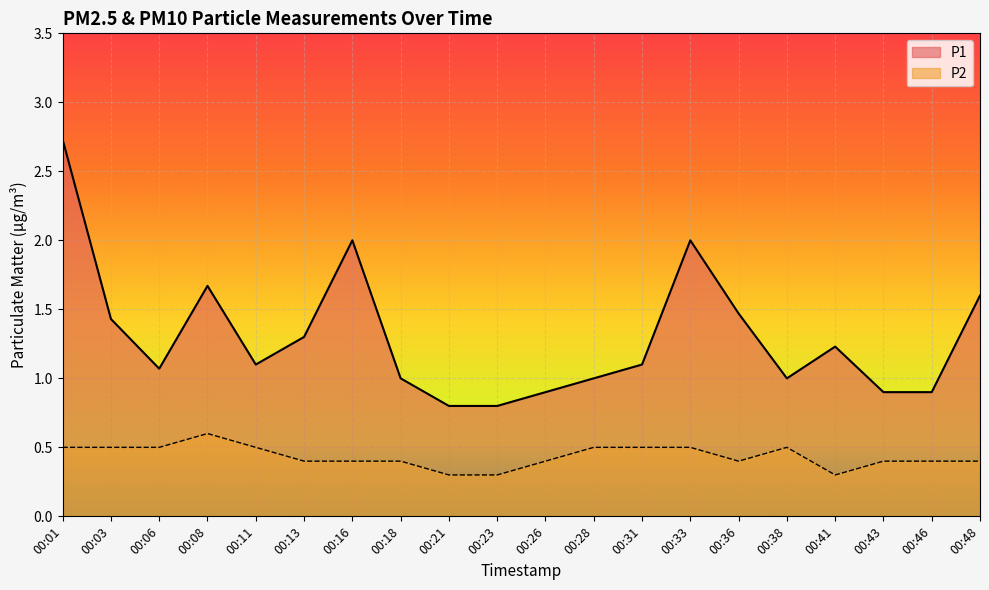

Rank the series by their maximum value, from lowest to highest.

P2, P1